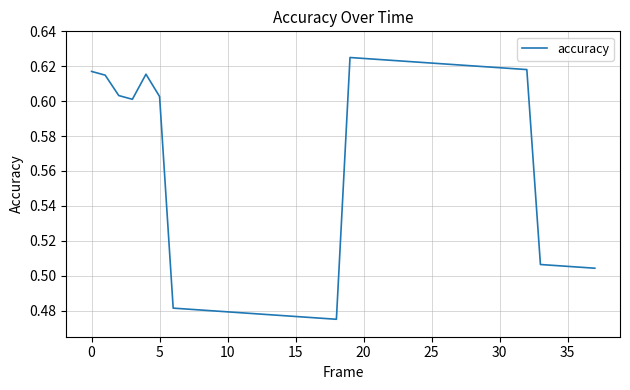

What is the label of the 16th point from the left?

15